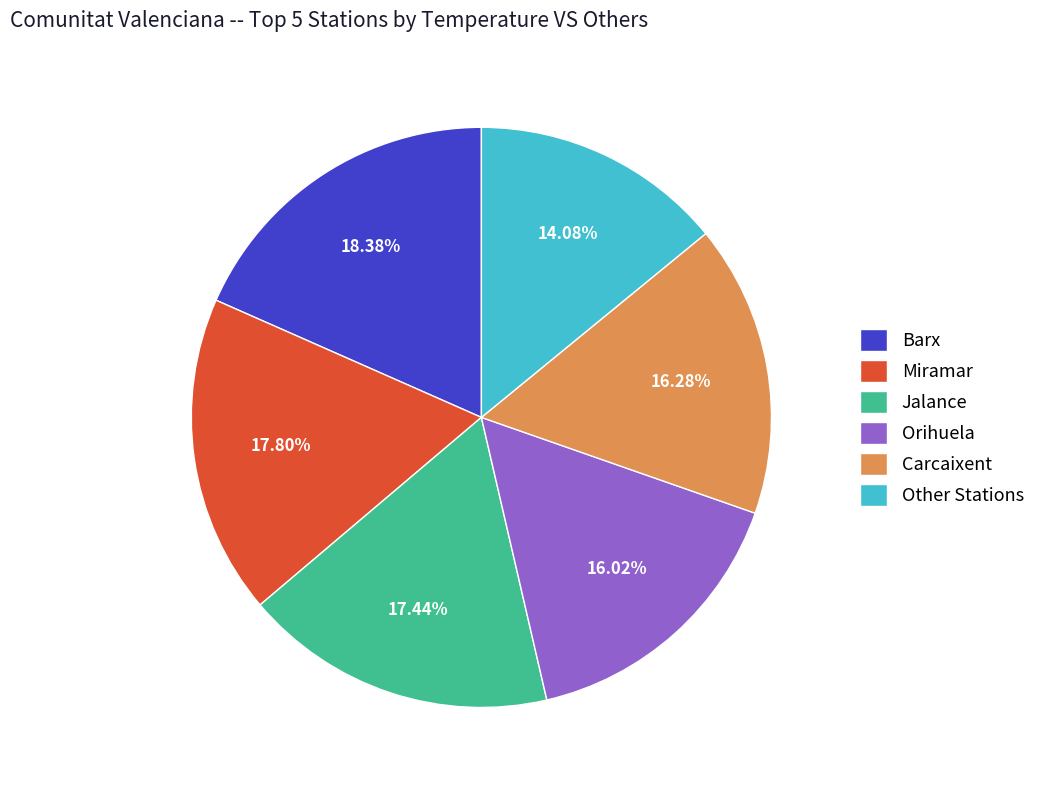

Is there any slice that represents more than half of the pie?

No